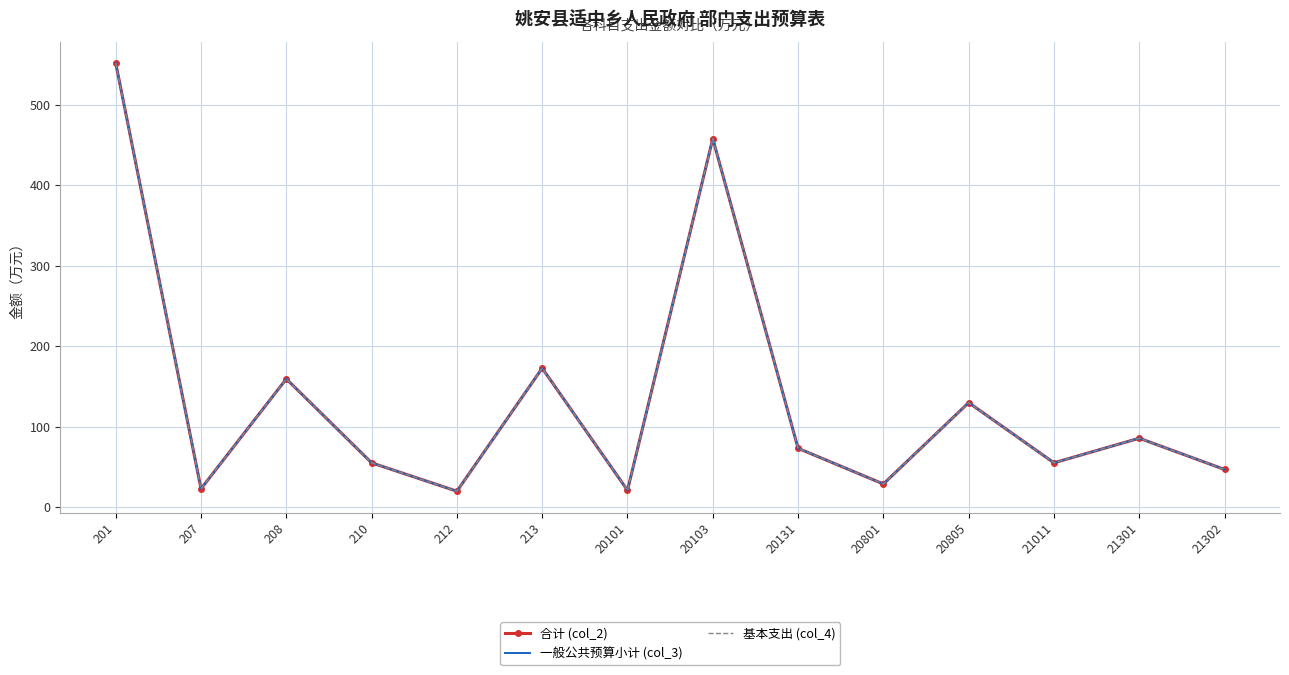

Which has a higher value, 21301 or 207?

21301